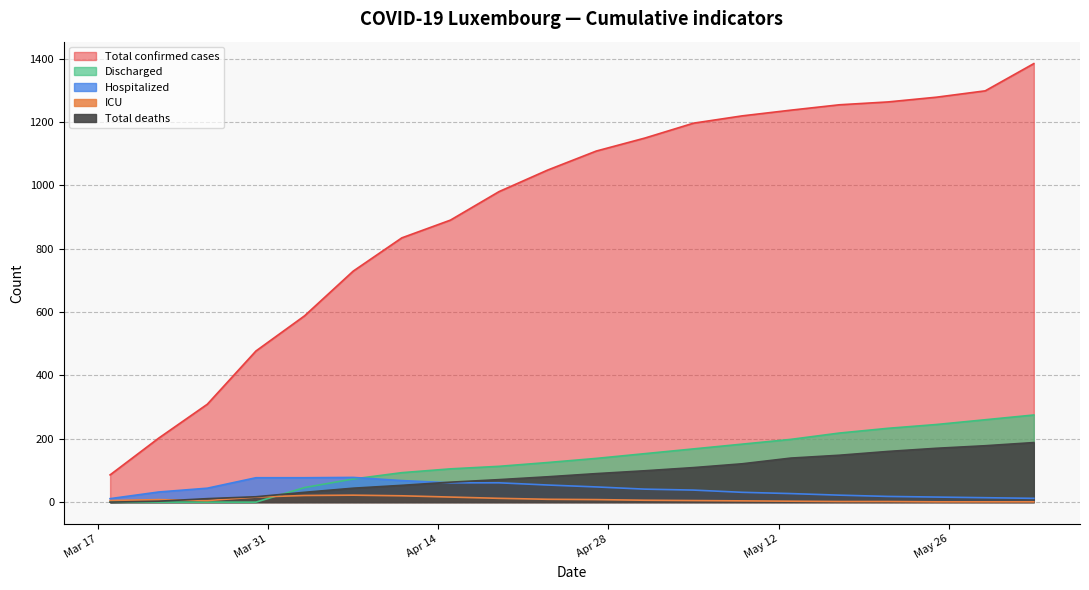

What is the difference between the maximum and minimum values in the ICU series?

21